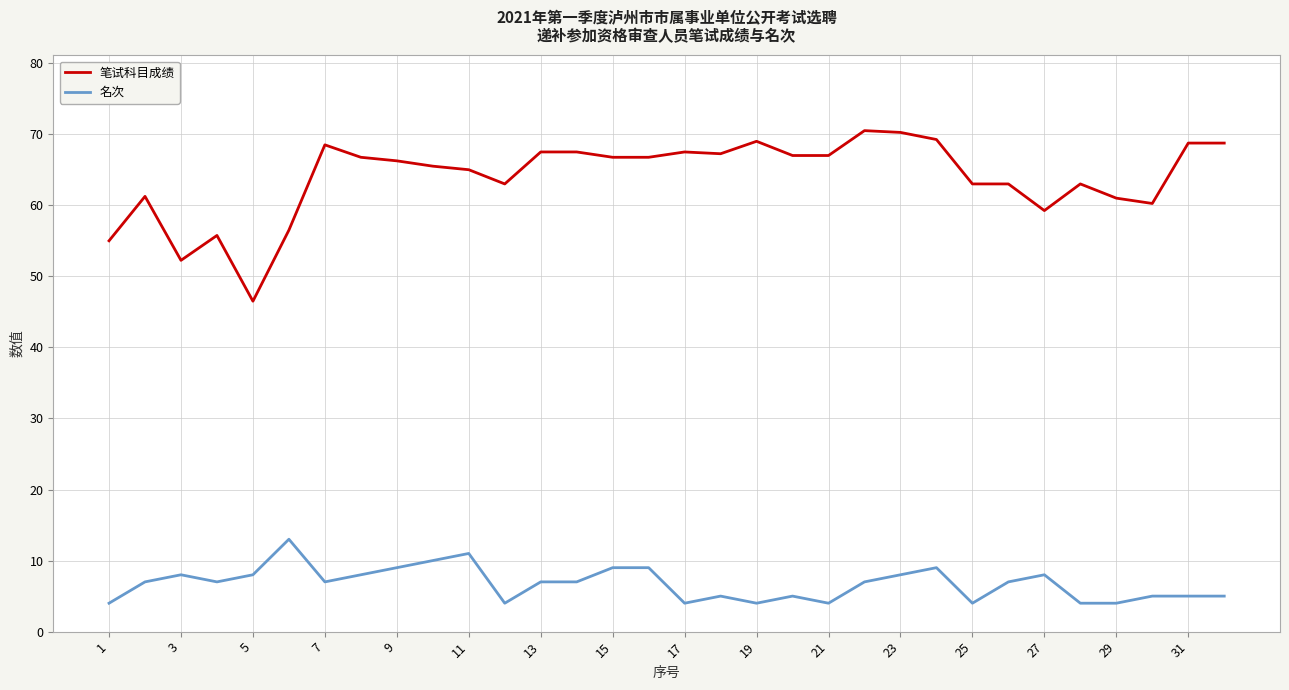

What is the difference between the maximum and minimum values in the 笔试科目成绩 series?

24.0